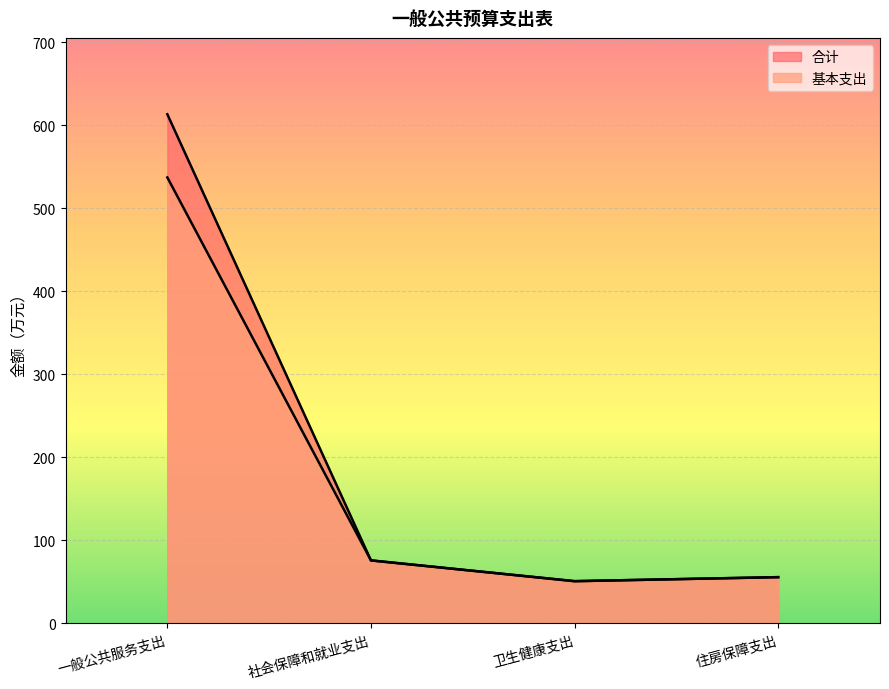

Where does the 合计 series first go above 75?

一般公共服务支出